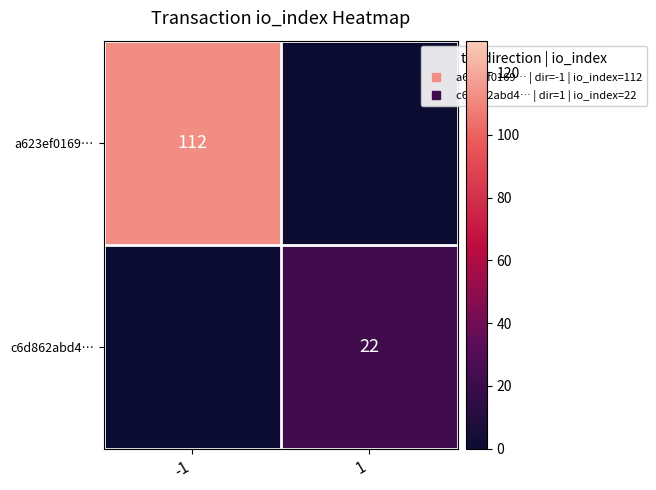

Count the c6d862abd4… values in the range 0 to 22.

2